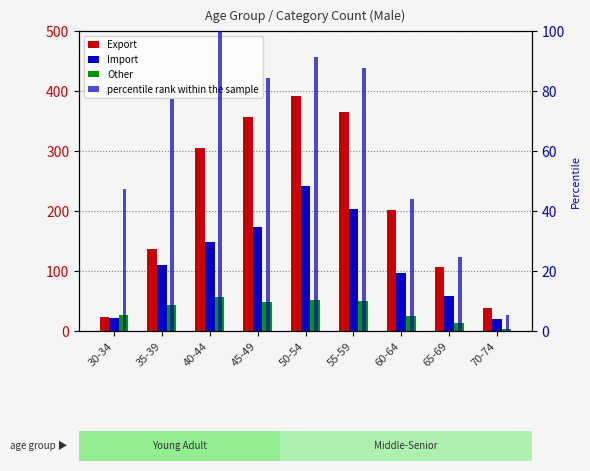

What is the difference between the maximum and minimum values in the Other series?

54.0